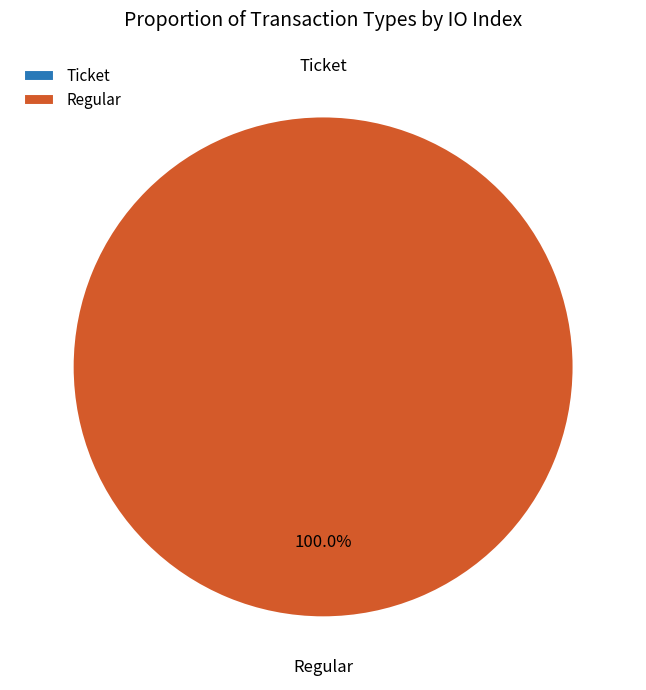

Combined, what portion of the pie is Regular and Ticket?

100.0%